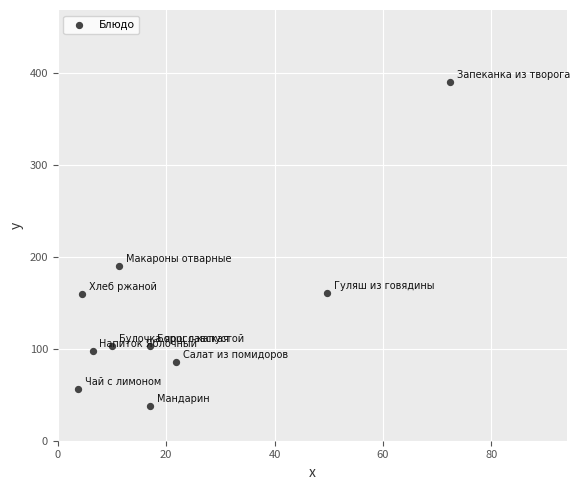

What is the average Y value?

138